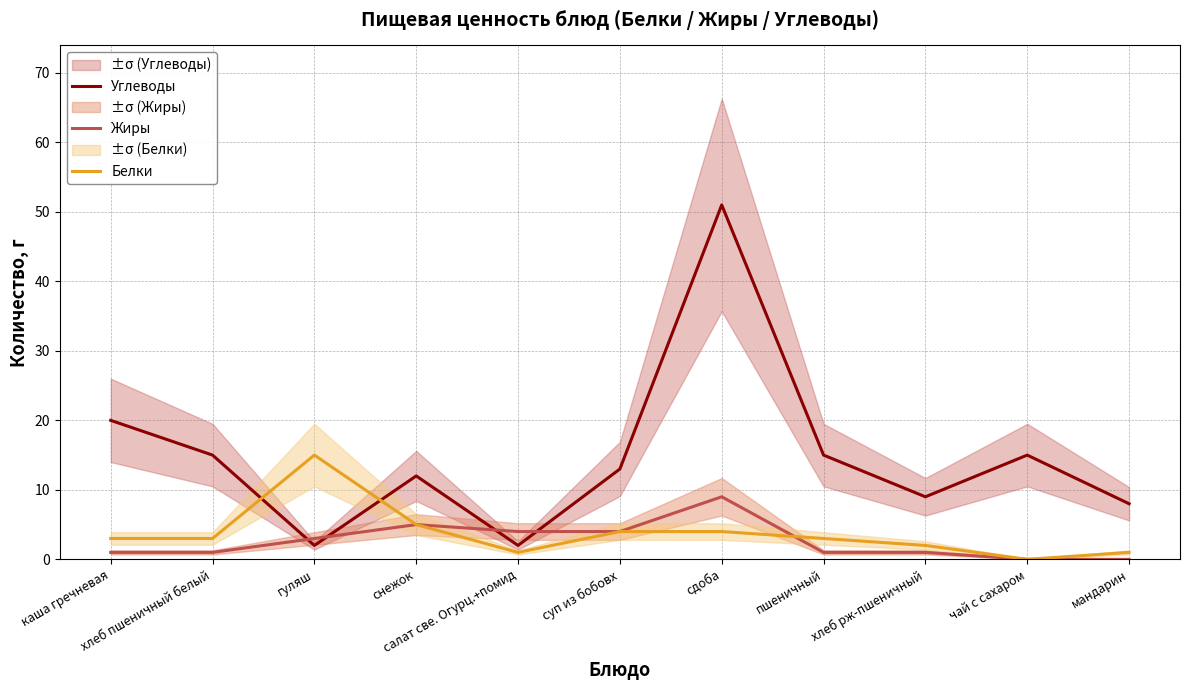

Is the value of Жиры at мандарин greater than the value of Углеводы at сдоба?

No